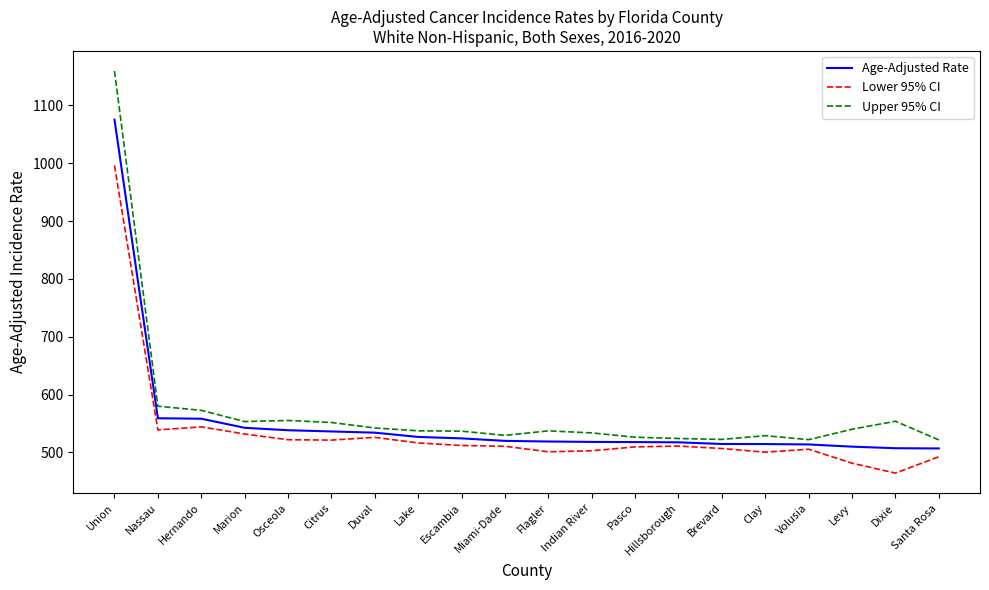

What is the difference between the second highest and minimum values in the Upper 95% CI series?

58.2